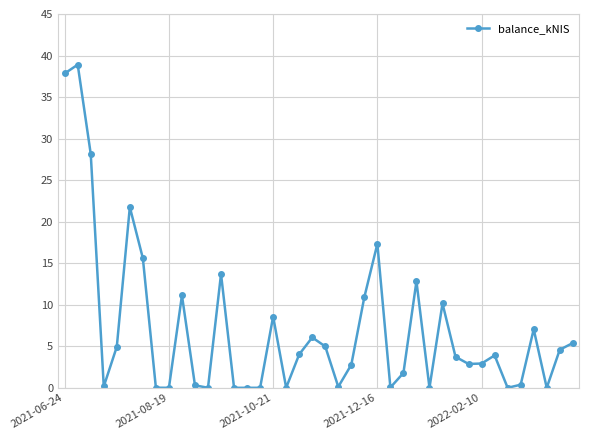

Count the number of data series in this chart.

1